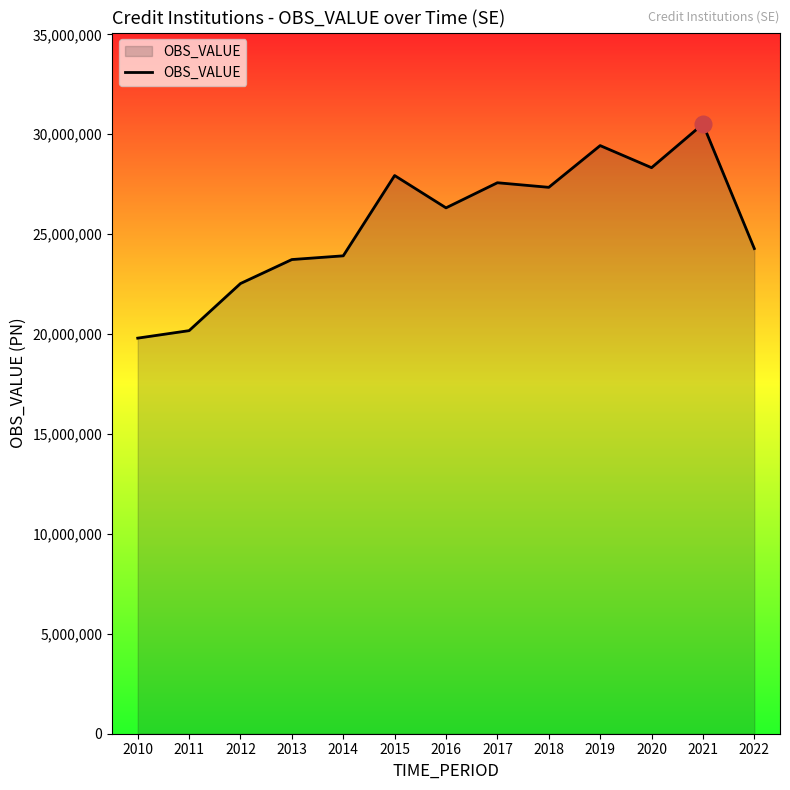

What is the difference between the maximum and minimum values?

10716922.0